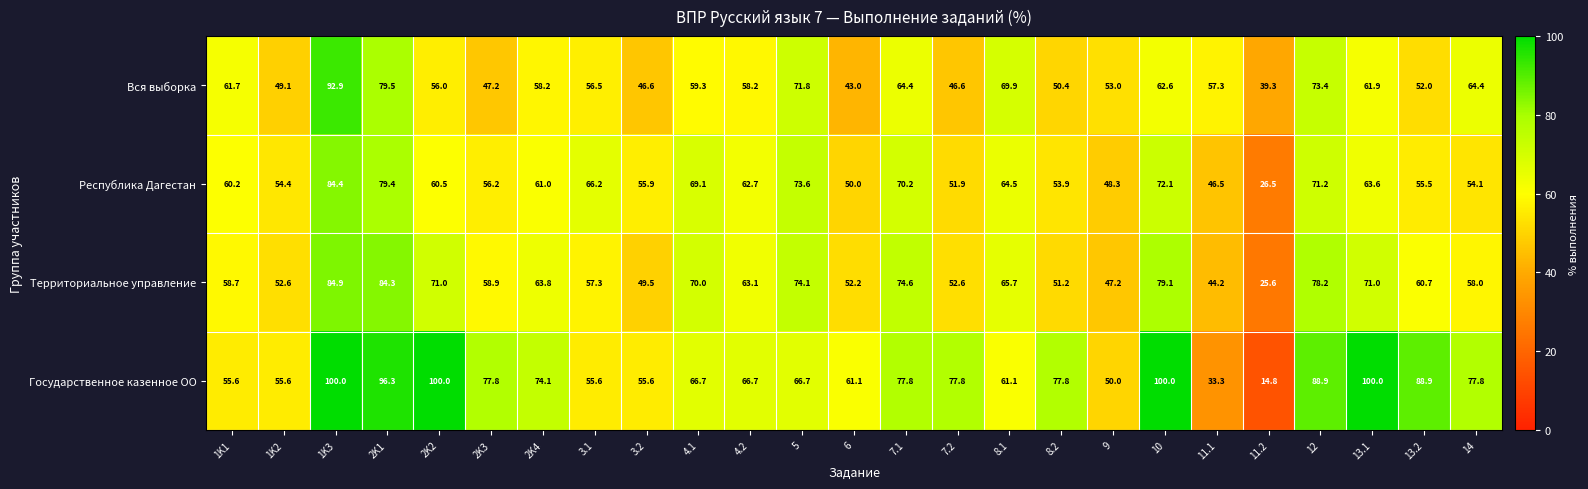

The Республика Дагестан series shows 22.2 at 2K2. True or false?

False